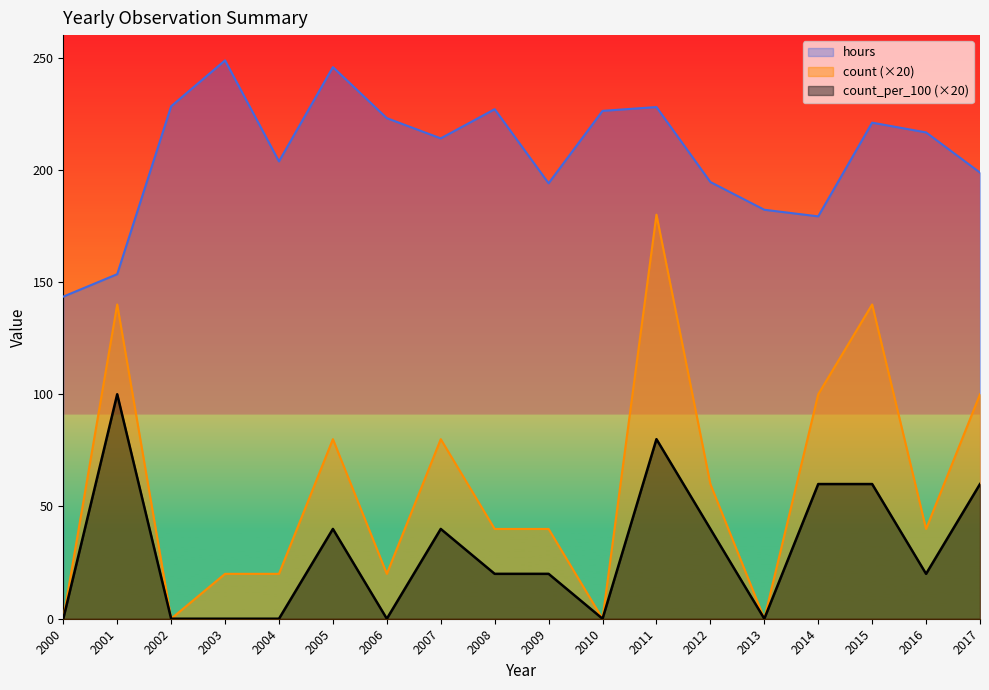

Between 2003 and 2012, which series saw the biggest shift?

hours